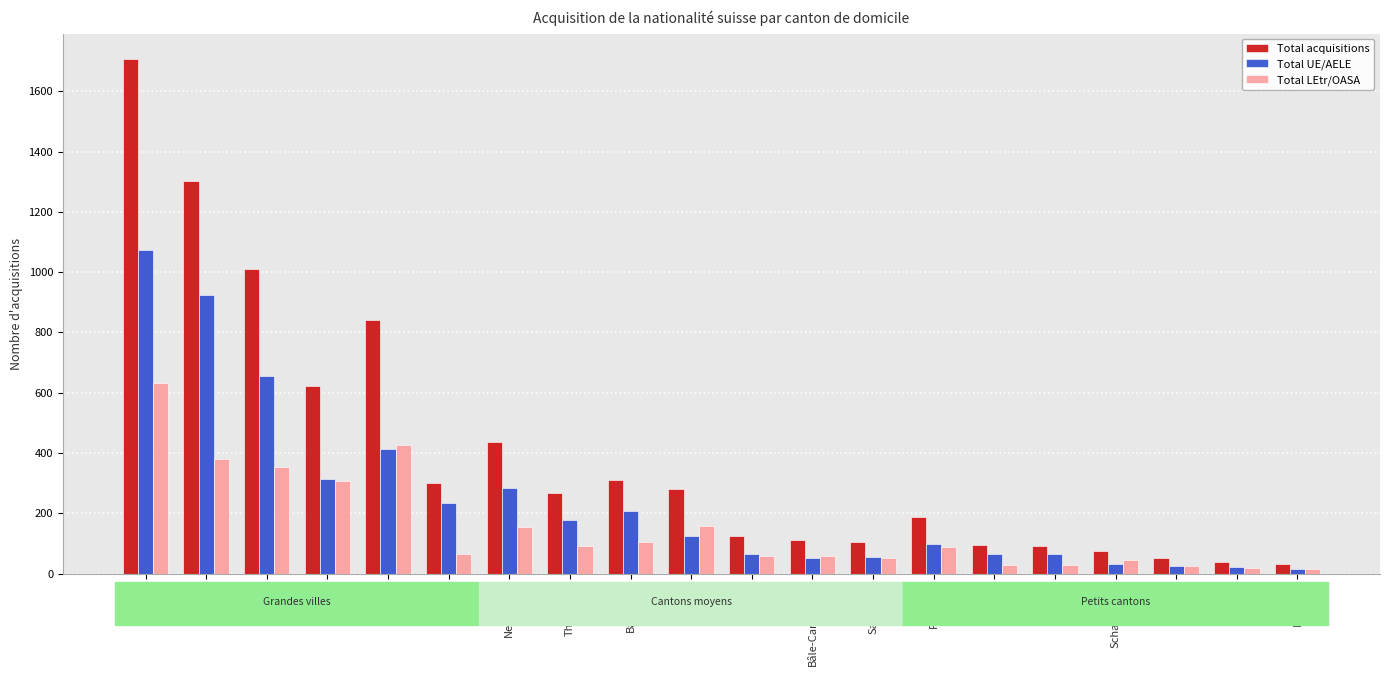

What position from the left is Neuchâtel?

7